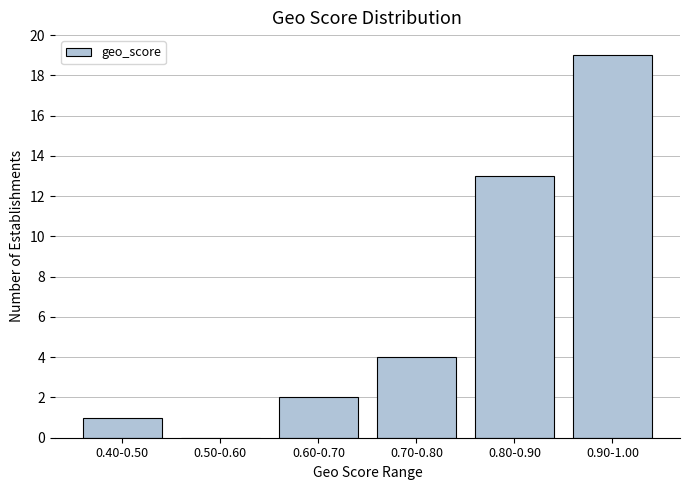

Reading right to left, transcribe all the data shown in this chart.

0.90-1.00=19	0.80-0.90=13	0.70-0.80=4	0.60-0.70=2	0.50-0.60=0	0.40-0.50=1